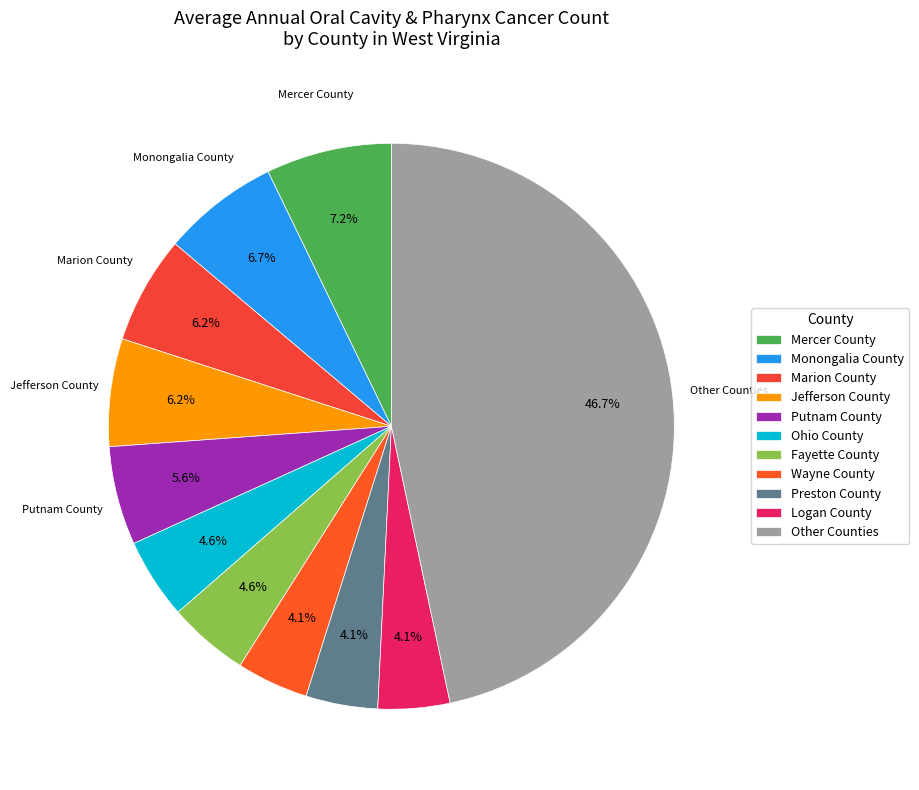

To the nearest percent, what is the difference between the largest and smallest slice percentages?

43%